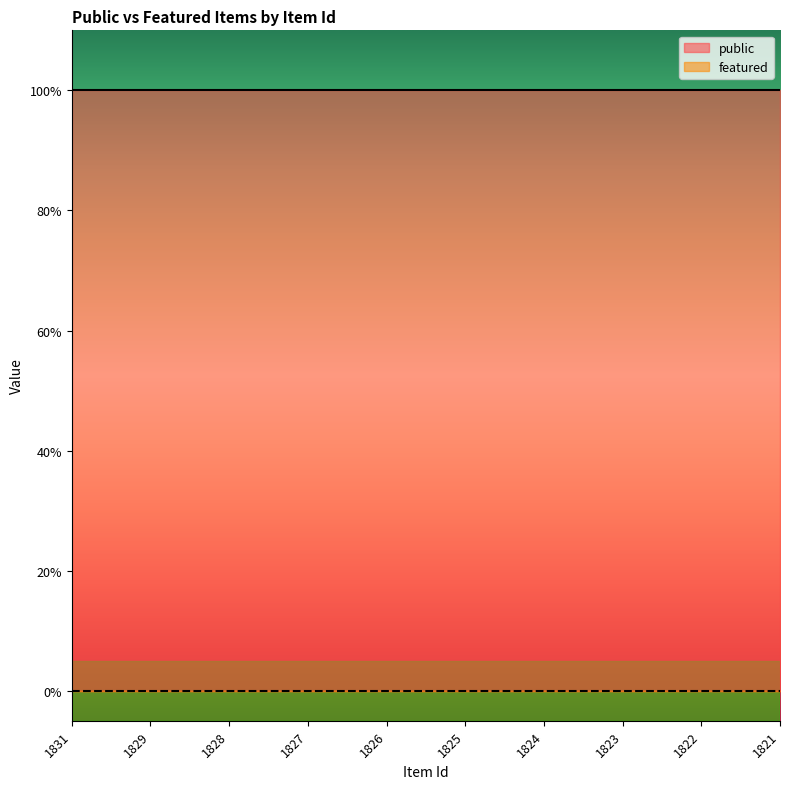

Which series changed the most between 1827 and 1824?

public